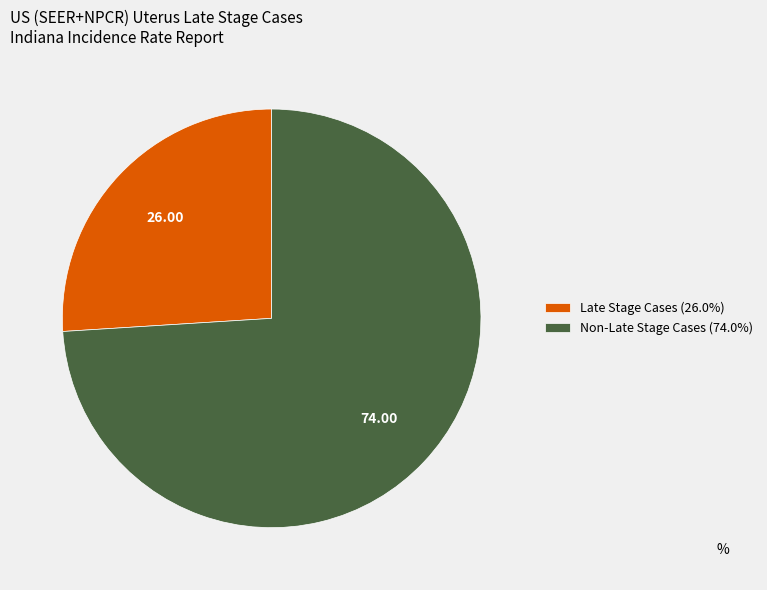

Does Non-Late Stage Cases (74.0%) represent more than half of the total?

Yes